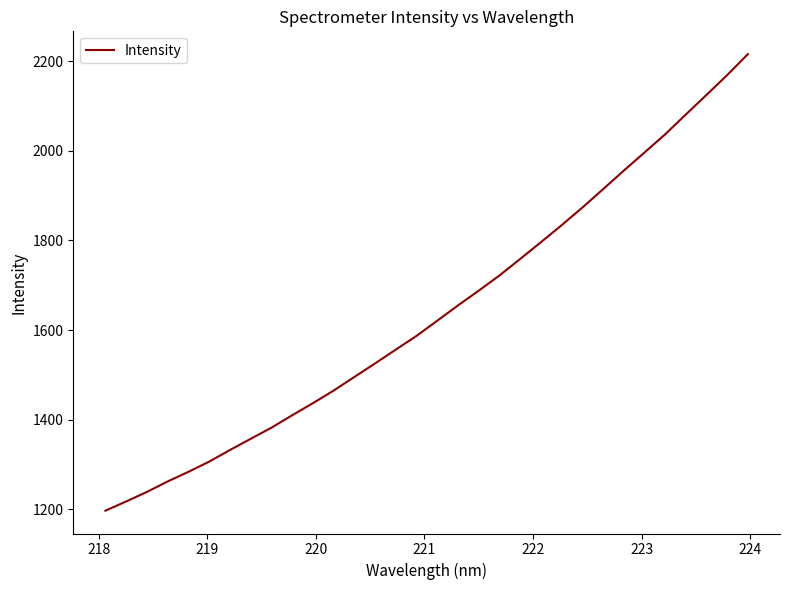

What is the smallest value displayed?

1196.7